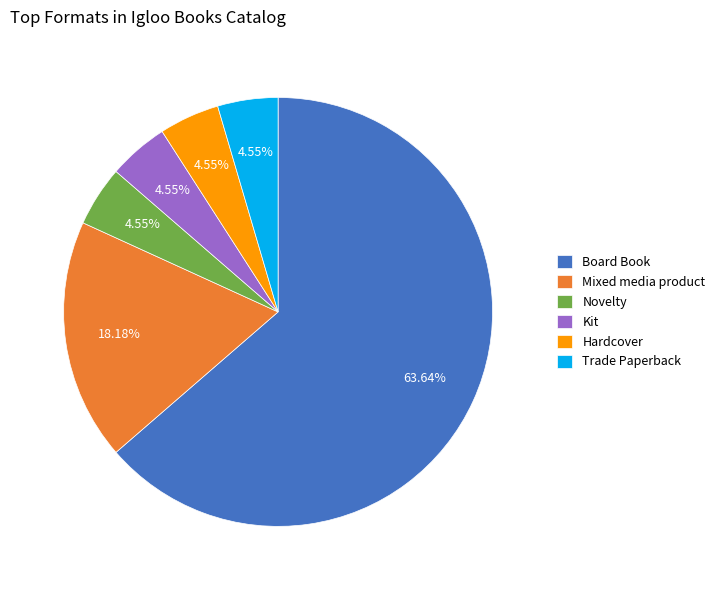

Does Kit account for over 50% of the chart?

No